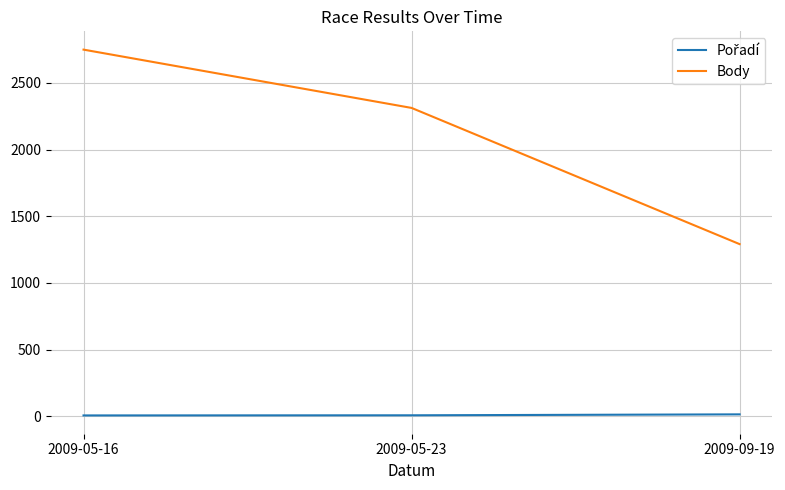

The value of Body at 2009-05-23 is 1030. True or false?

False